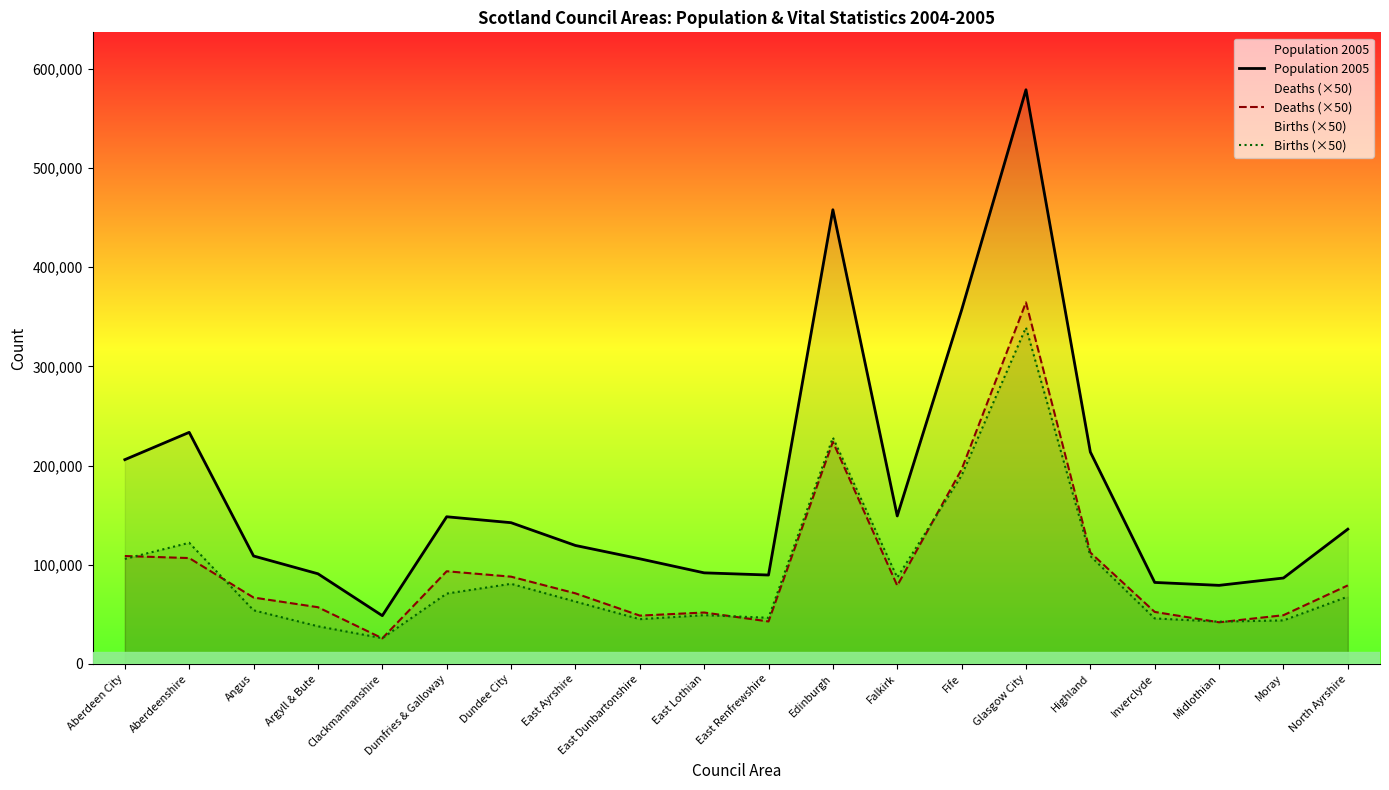

At which category does the chart reach its peak across all series?

Glasgow City